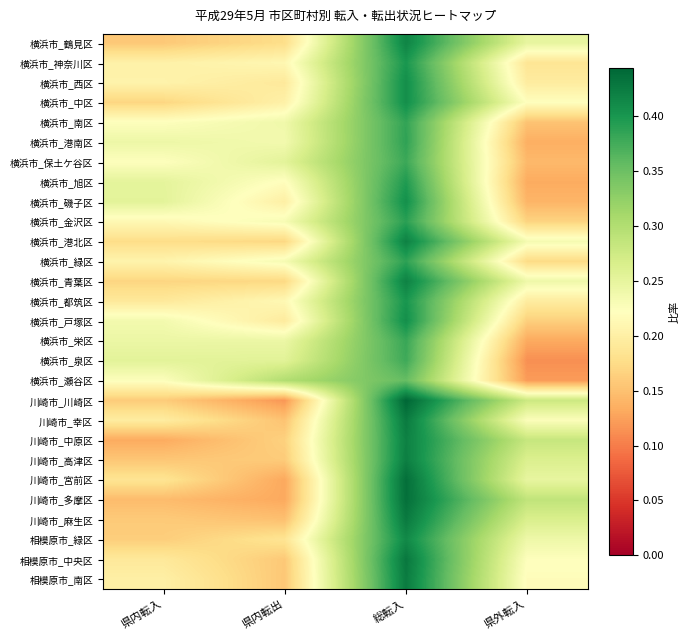

At which category is the sum across all series the highest?

総転入